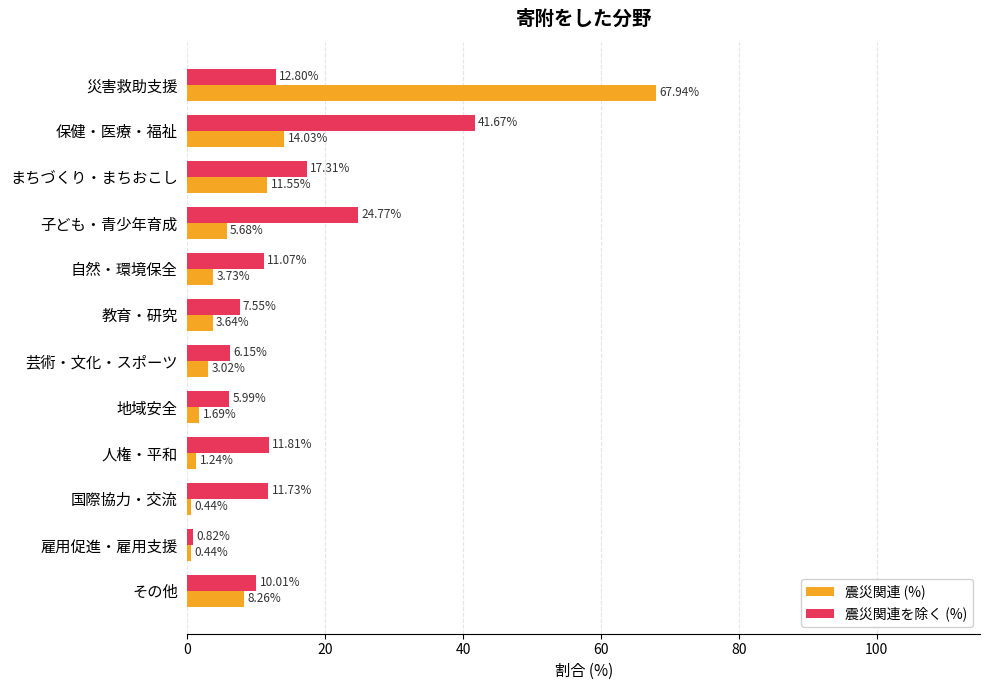

Rank the series by their average value, from highest to lowest.

震災関連を除く (%), 震災関連 (%)